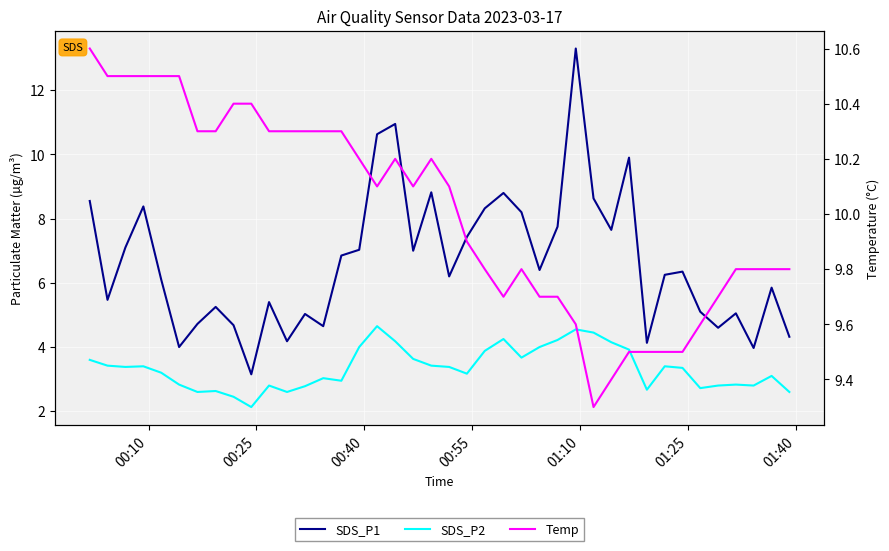

At how many categories does at least one series exceed 9?

40